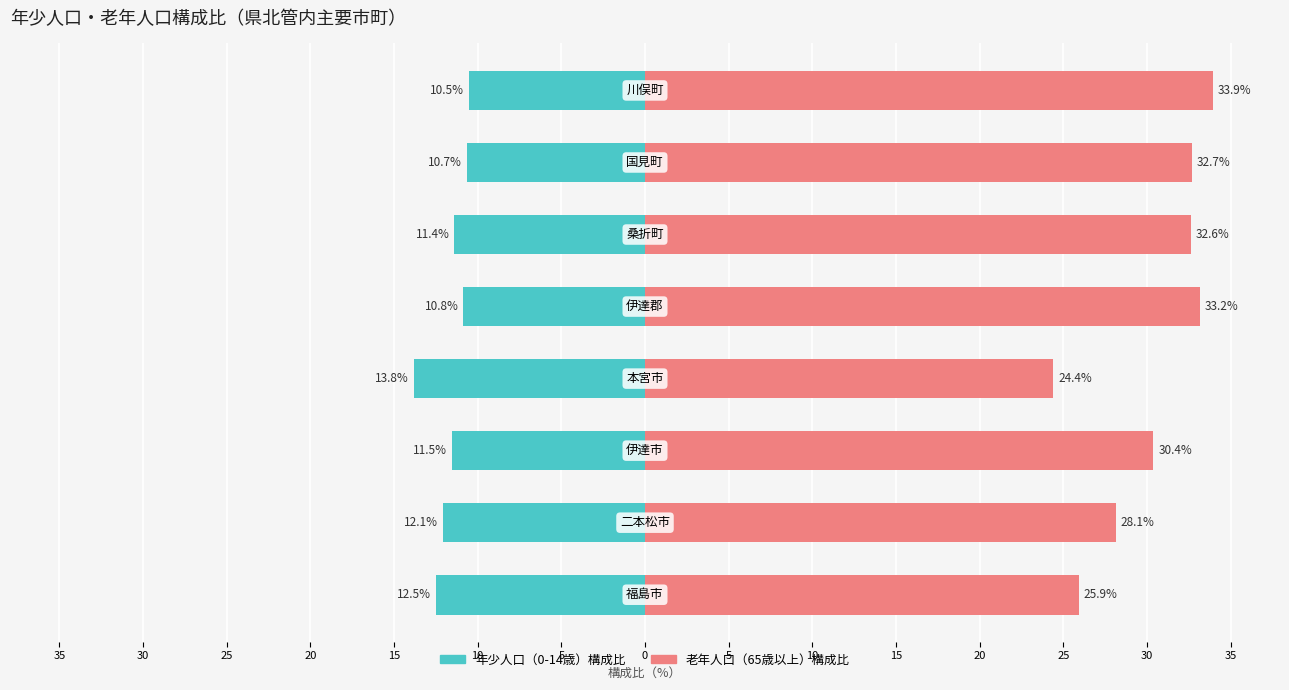

Reading left to right, transcribe all the data shown in this chart.

年少人口（0-14歳）構成比: -12.5	-12.1	-11.5	-13.8	-10.8	-11.4	-10.7	-10.5
老年人口（65歳以上）構成比: 25.9	28.1	30.4	24.4	33.2	32.6	32.7	33.9